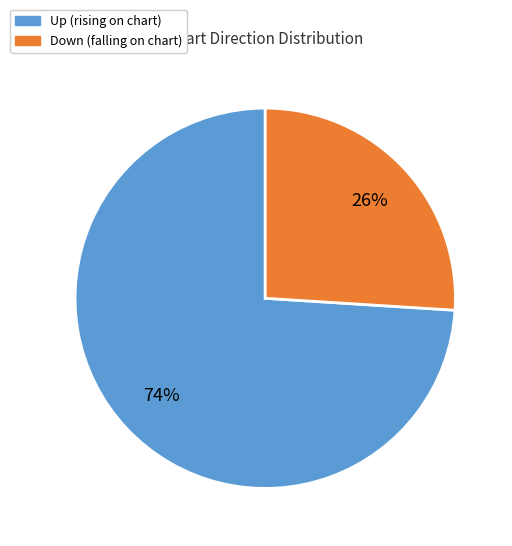

Is there a majority slice in this chart?

Yes